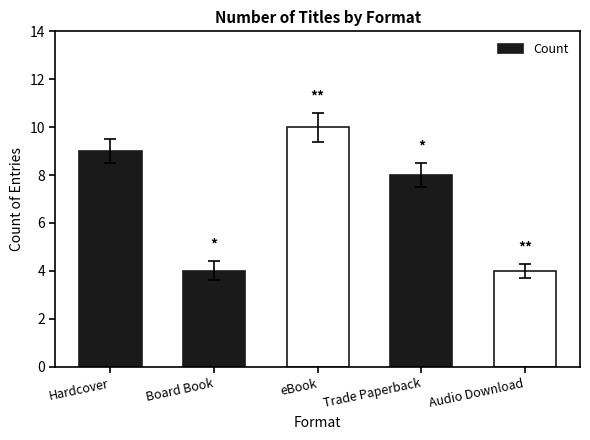

Reading left to right, extract all data points from this chart.

Hardcover=9	Board Book=4	eBook=10	Trade Paperback=8	Audio Download=4